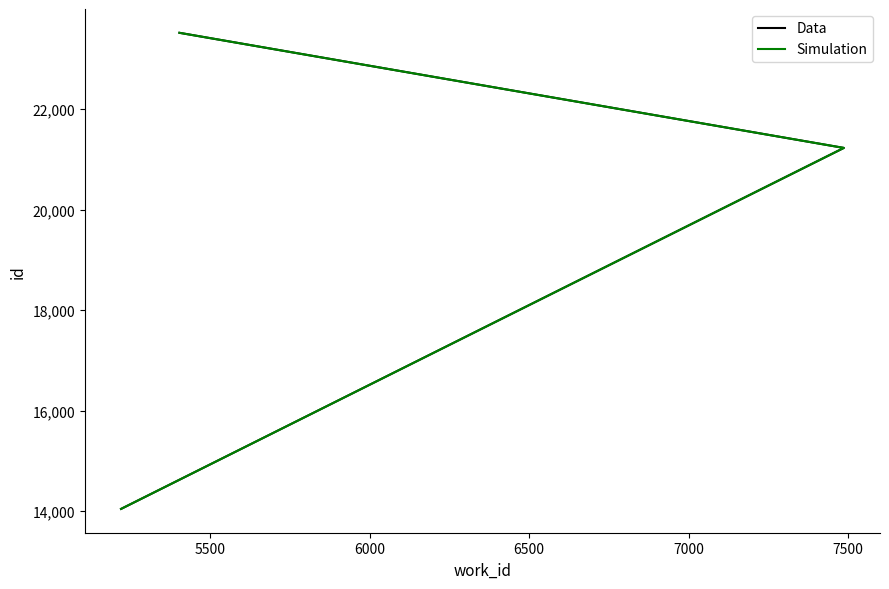

How many categories are shown in the chart?

3